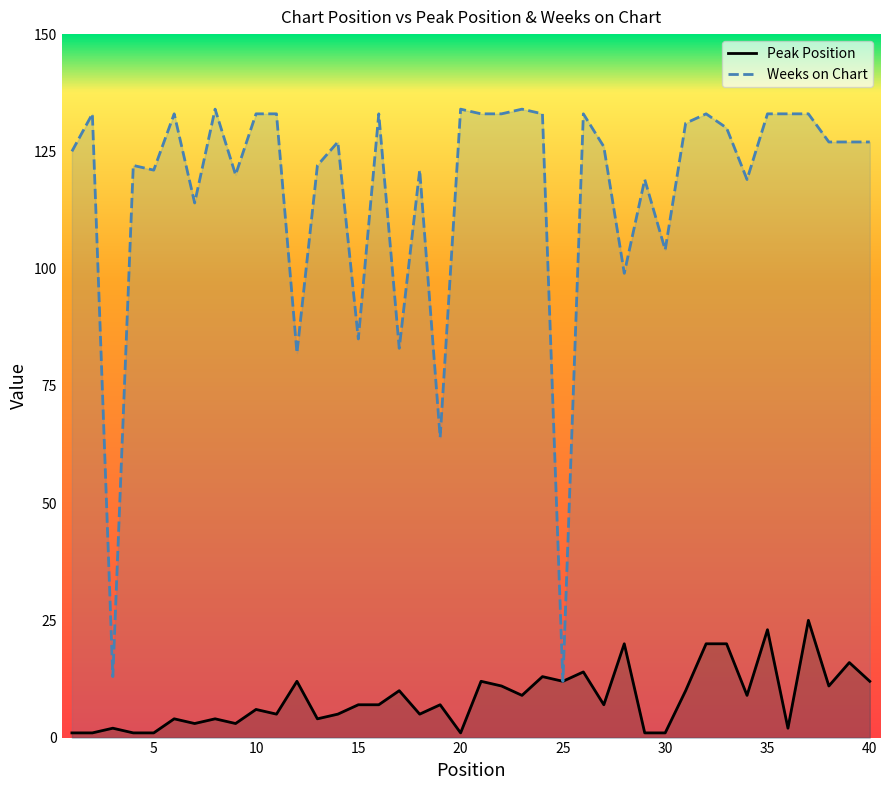

What is the minimum value for Weeks on Chart?

12